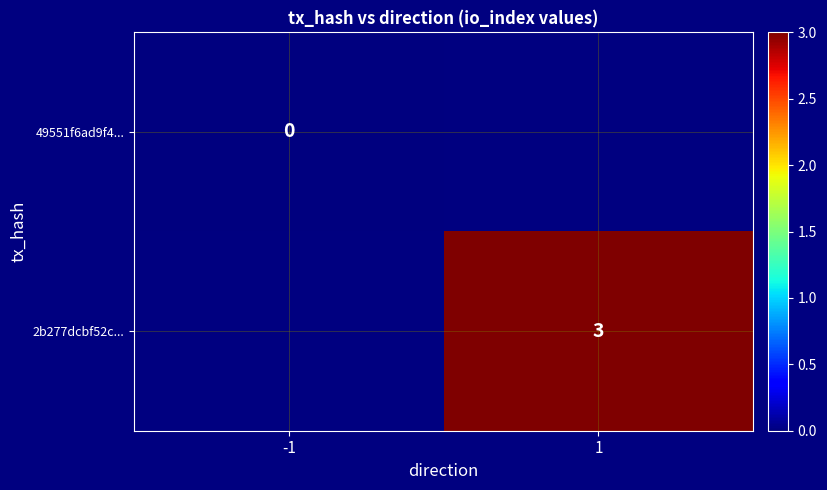

True or false: 2b277dcbf52c... has a value of 2 at 1.

False